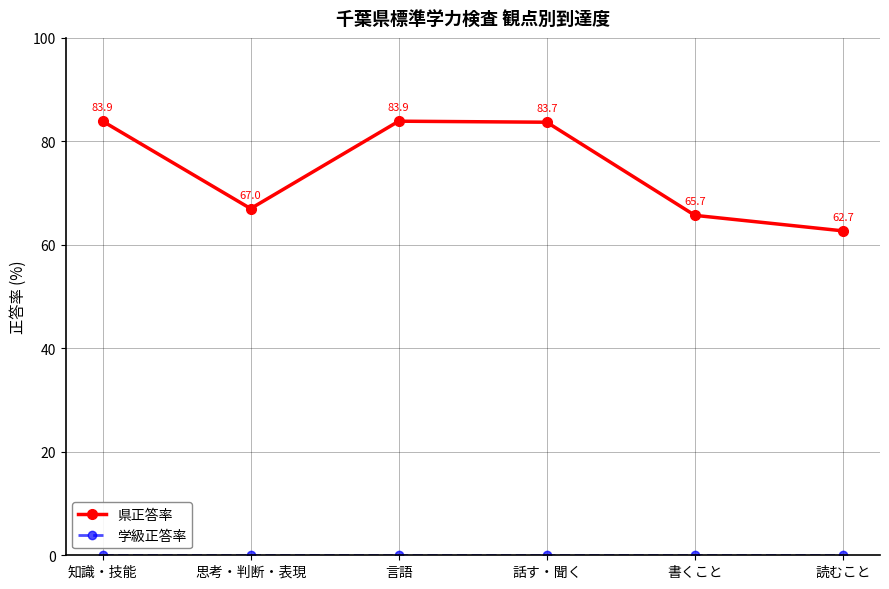

At which label does 県正答率 reach its minimum?

読むこと